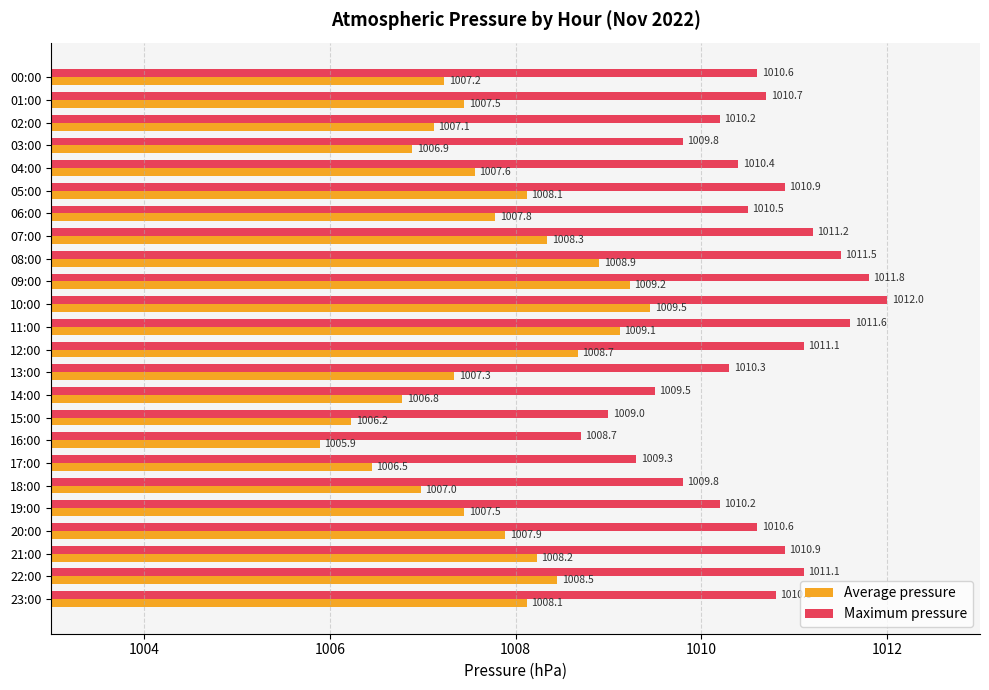

Rank the series by their average value, from lowest to highest.

Average pressure, Maximum pressure